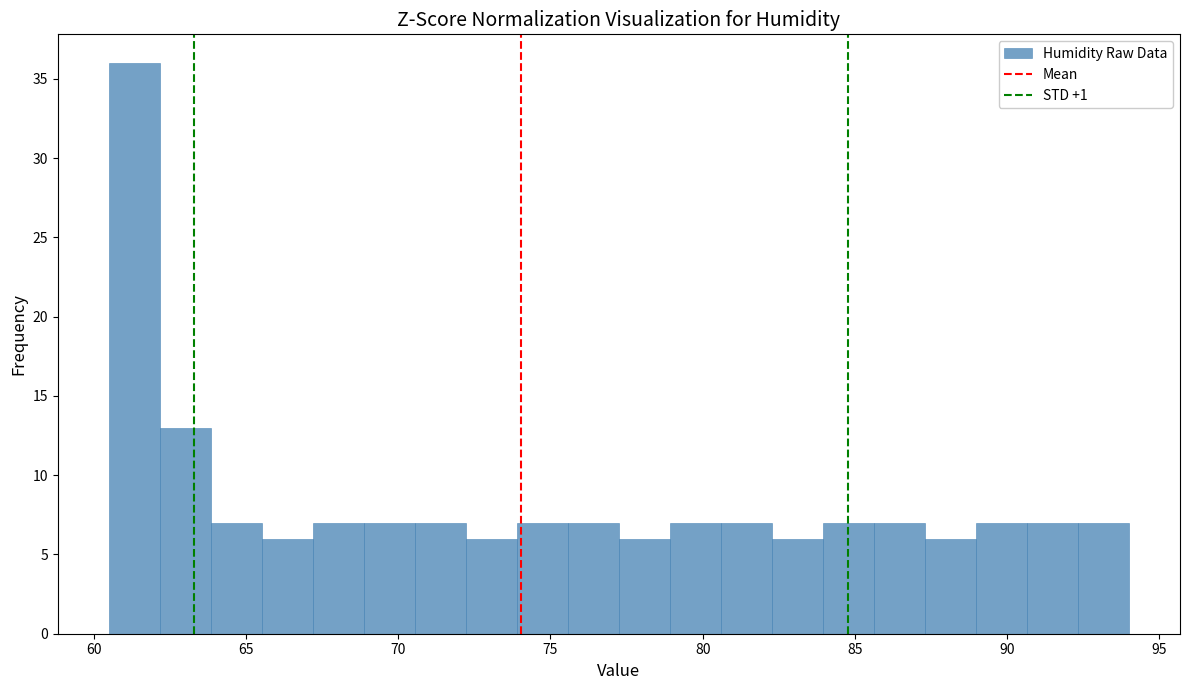

Around what value on the x-axis is the tallest bar? Give the approximate position of its centre, as read against the axis.

61.5